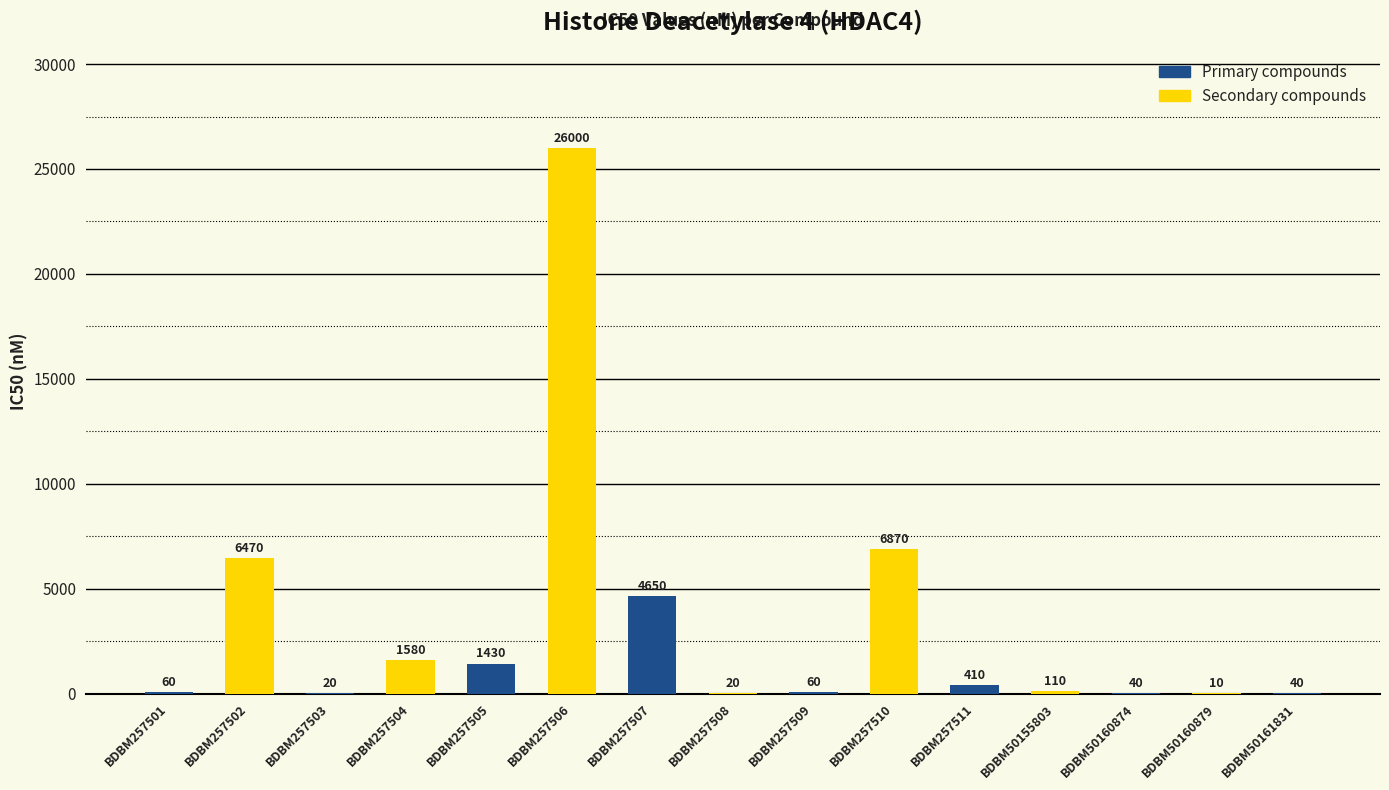

What is the average value?

3185